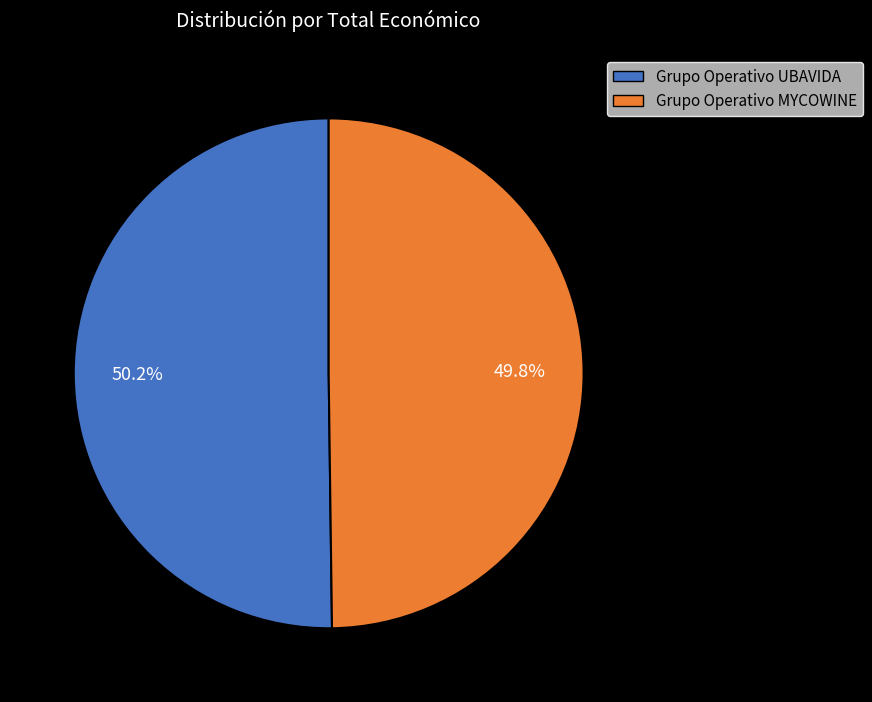

Is it true that Grupo Operativo UBAVIDA is 63% of the pie?

False